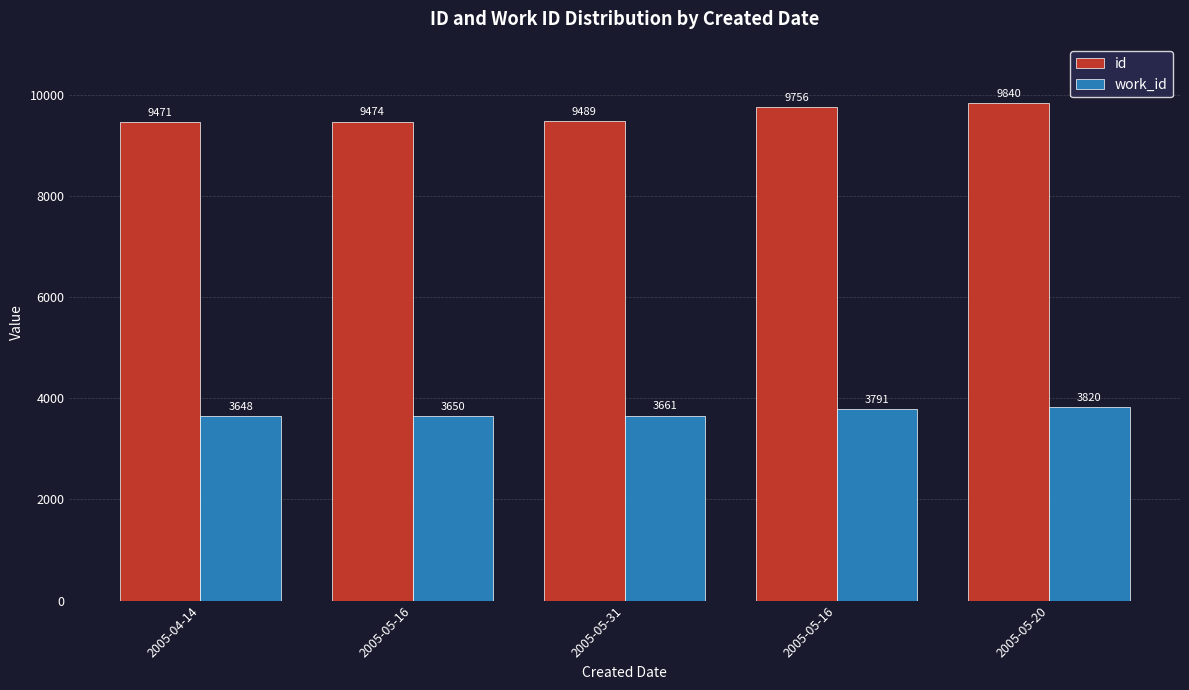

What are all the series names shown in the legend?

id, work_id